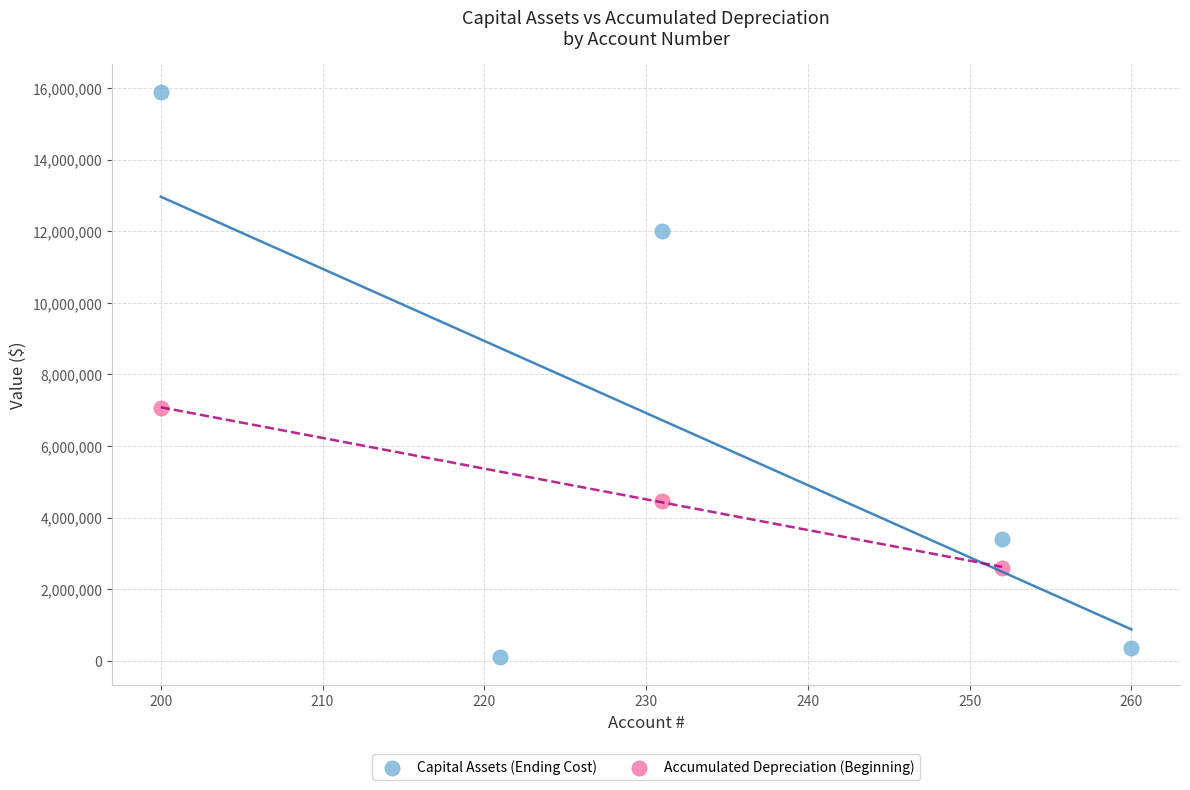

Which series reaches the minimum Y coordinate?

Capital Assets (Ending Cost)